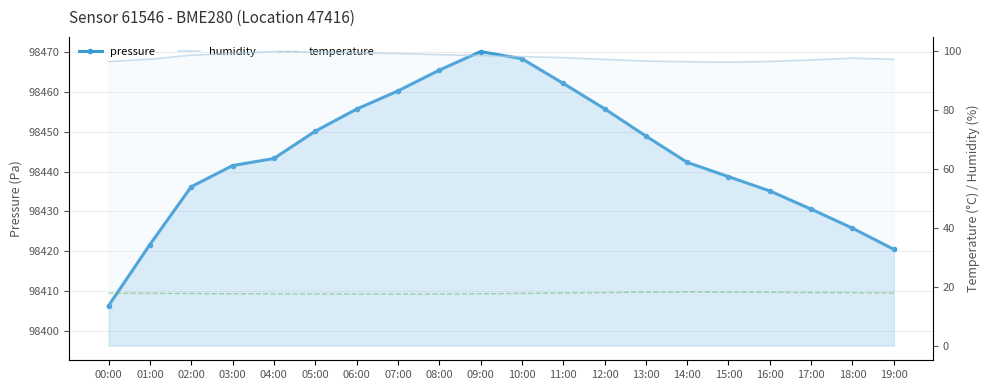

Is it true that temperature equals 17.8 at 19:00?

True